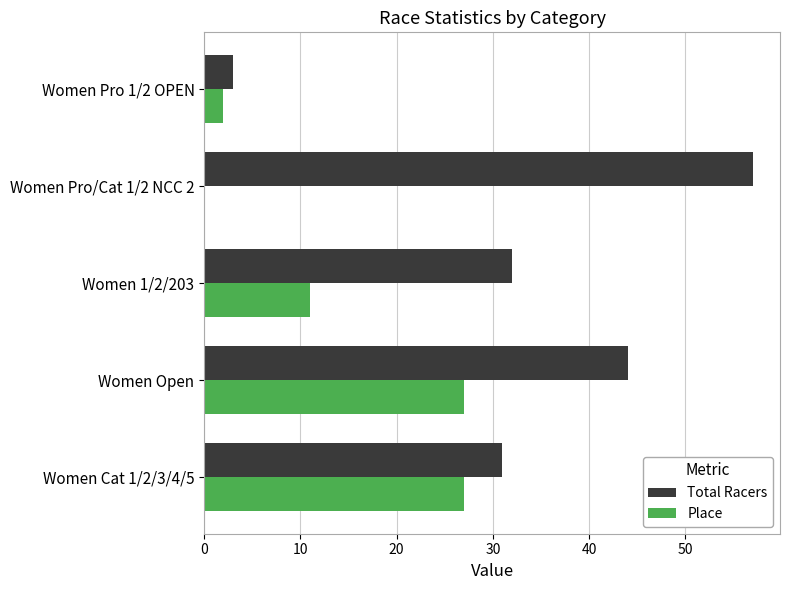

True or false: Total Racers has a value of 31 at Women Cat 1/2/3/4/5.

True